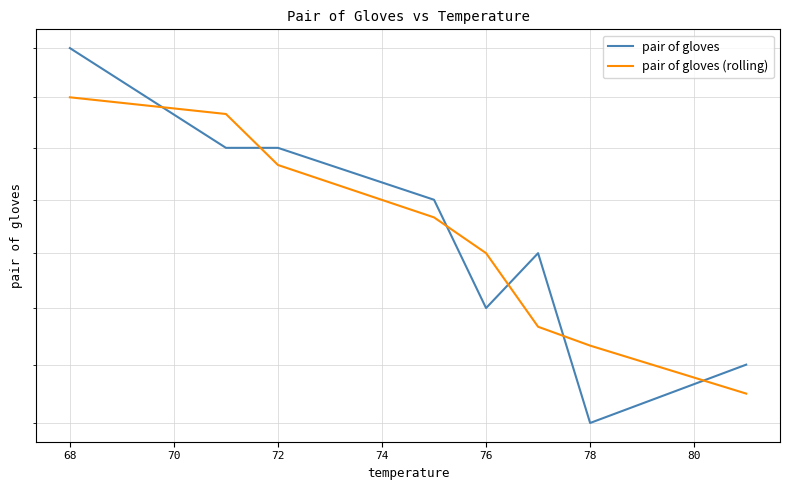

Count the number of categories in the chart.

8